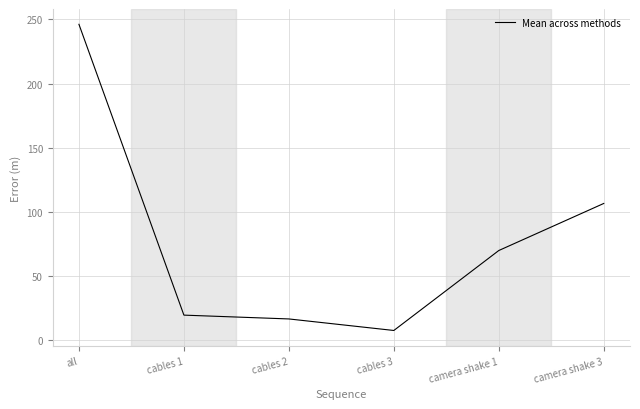

What is the difference between the values at camera shake 1 and all?

176.3